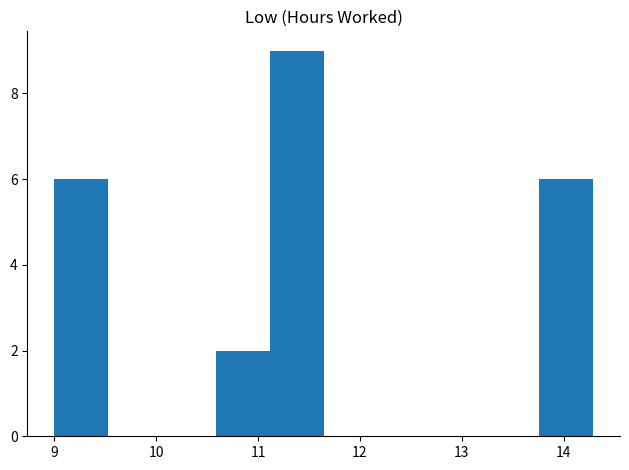

Reading left to right, transcribe this chart: for each bar, give the range it covers on the x-axis and its height. Neither the bar edges nor the heights are printed on the chart, so give them approximately, as read against the axes.

9.0 to 9.5: 6
9.5 to 10.1: 0
10.1 to 10.6: 0
10.6 to 11.1: 2
11.1 to 11.6: 9
11.6 to 12.2: 0
12.2 to 12.7: 0
12.7 to 13.2: 0
13.2 to 13.8: 0
13.8 to 14.3: 6